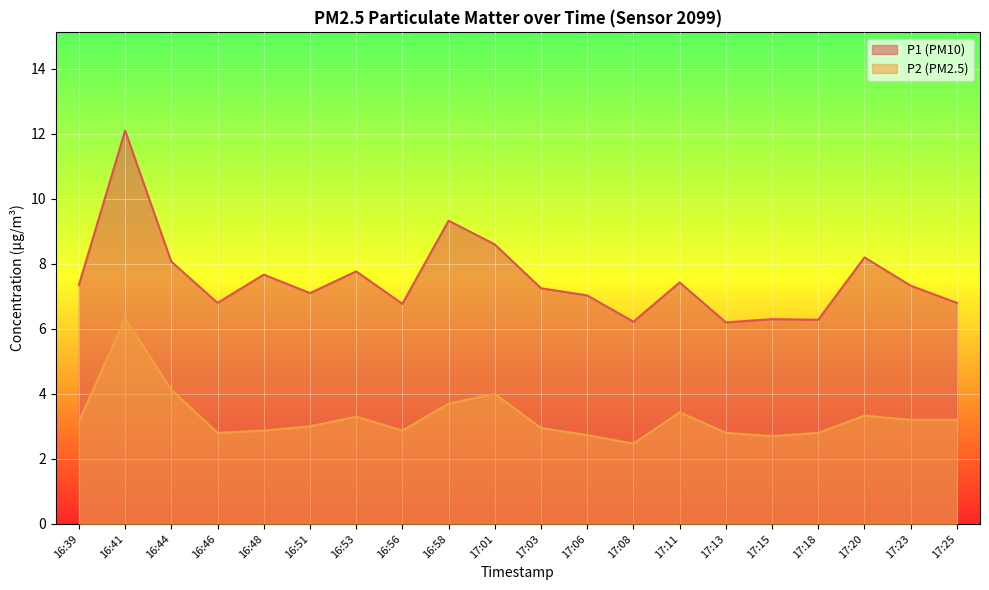

True or false: P1 and P2 cross at least once.

False